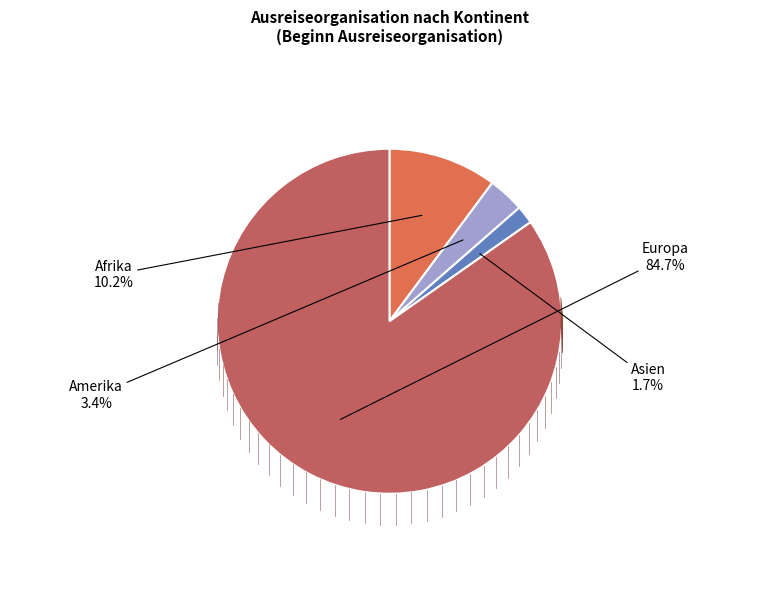

Which has a higher value, Afrika or Asien?

Afrika